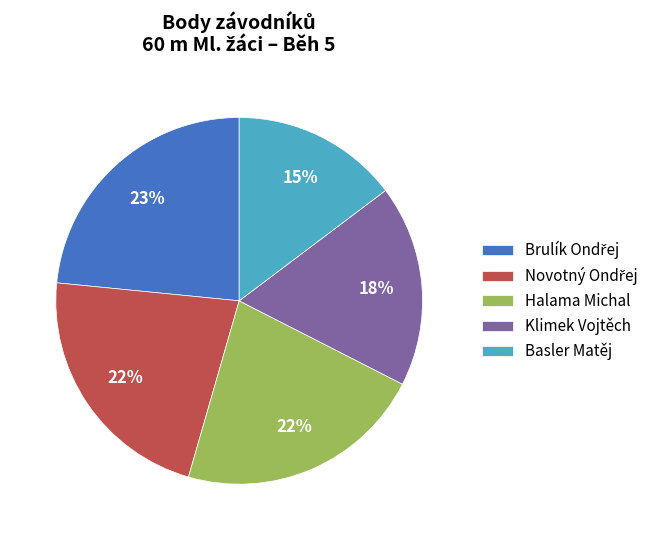

To the nearest percent, what percentage of the pie is Klimek Vojtěch?

18%